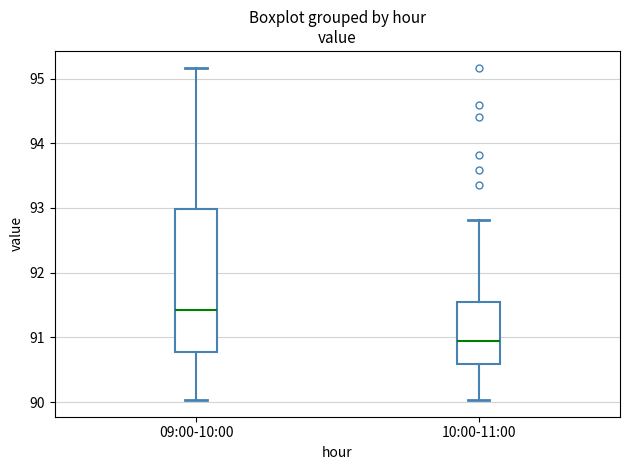

Where is the upper edge of the box for 09:00-10:00 on the y-axis? The values are not printed on the chart, so give them approximately, as read against the axis.

93.0